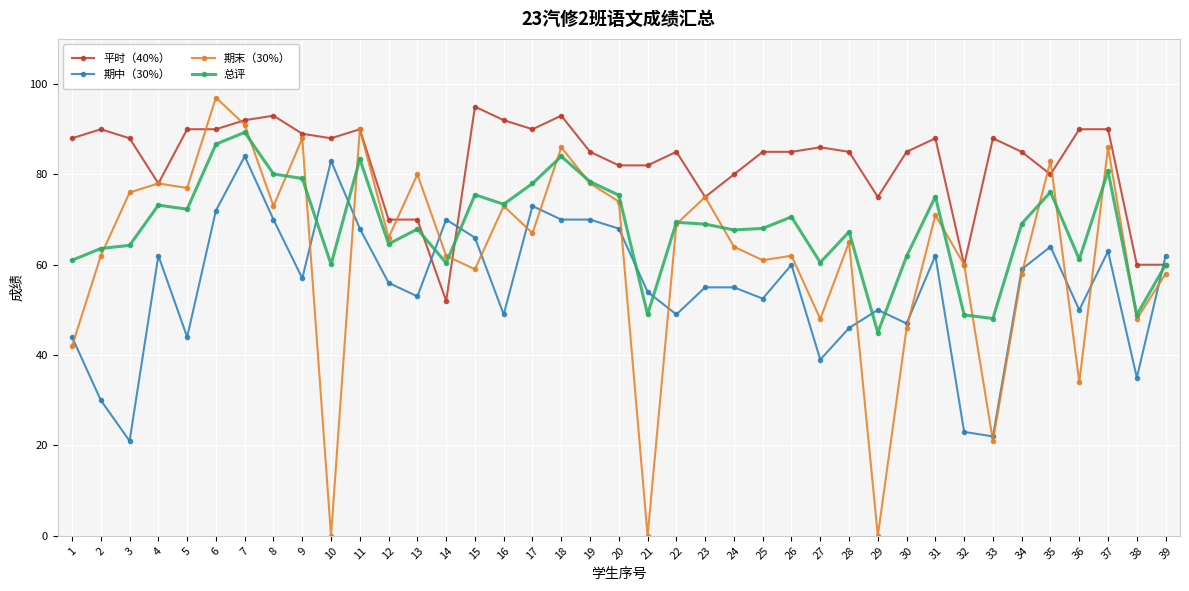

True or false: 总评 has more than 0 interior local peaks.

True